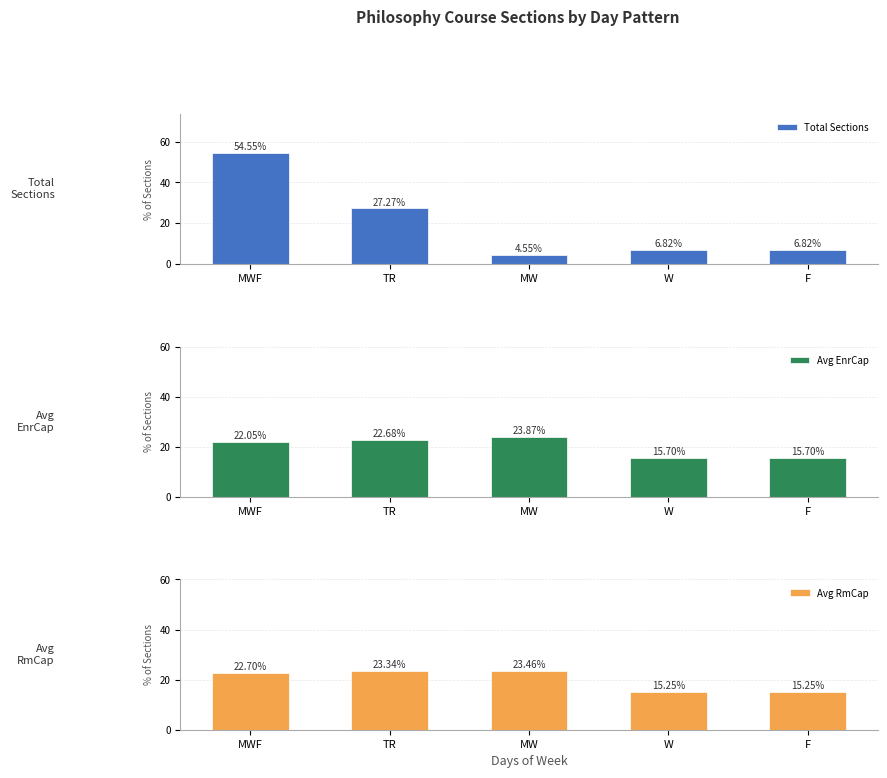

Rank the series at MW from lowest to highest value.

Total Sections, Avg RmCap, Avg EnrCap